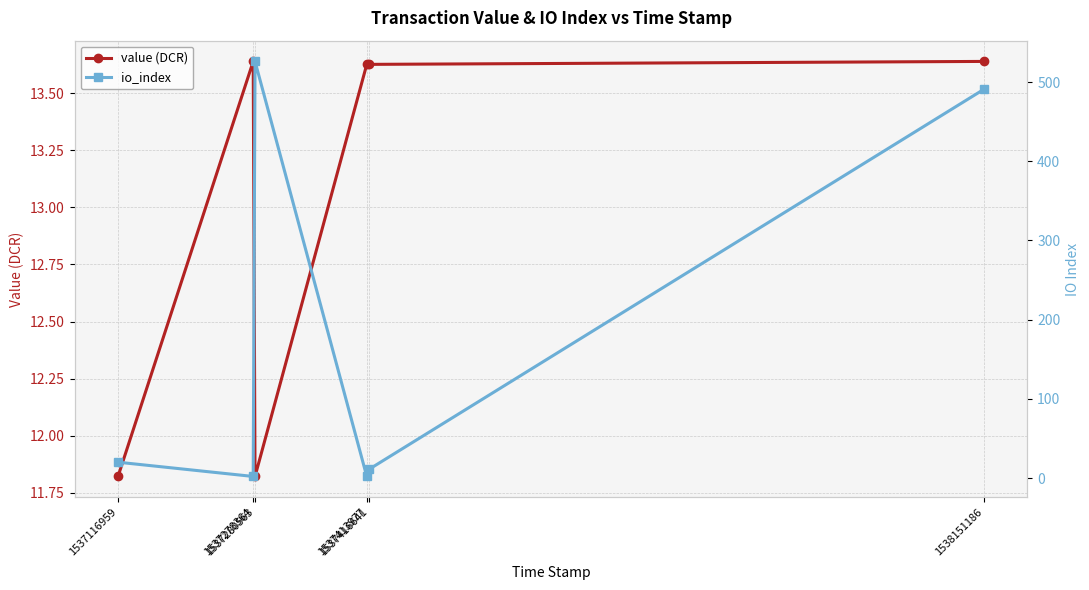

Rank the series by their average value, from lowest to highest.

value (DCR), io_index